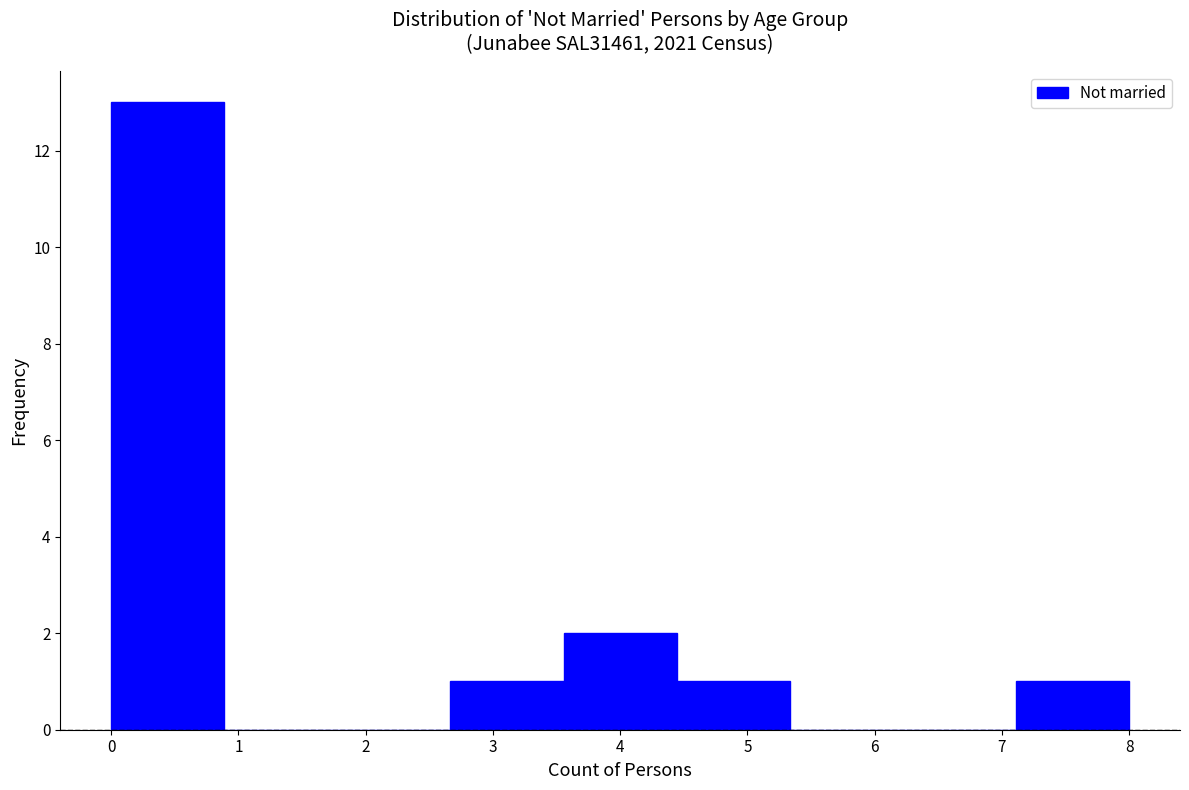

Reading left to right, list every bar in this chart as the range it spans on the x-axis followed by its height. Neither the bar edges nor the heights are printed on the chart, so give them approximately, as read against the axes.

0.0 to 0.9: 13
0.9 to 1.8: 0
1.8 to 2.7: 0
2.7 to 3.6: 1
3.6 to 4.4: 2
4.4 to 5.3: 1
5.3 to 6.2: 0
6.2 to 7.1: 0
7.1 to 8.0: 1